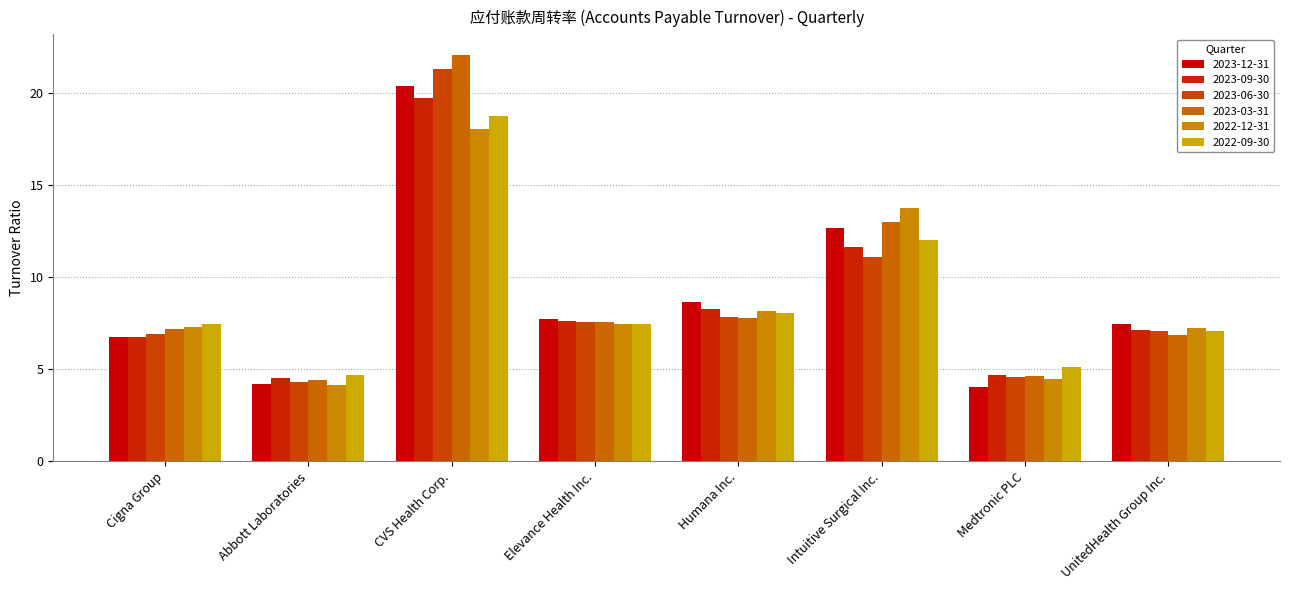

At how many categories does at least one series exceed 21?

1